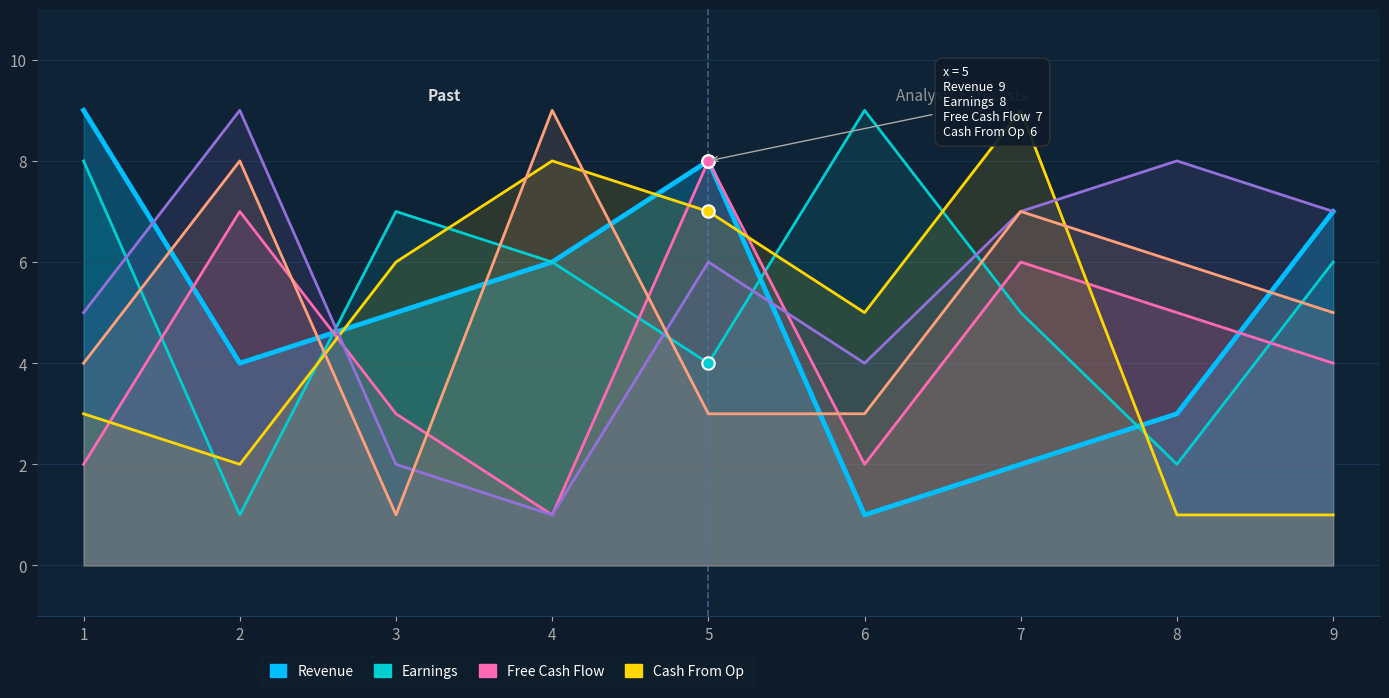

At how many categories does at least one series exceed 1?

9